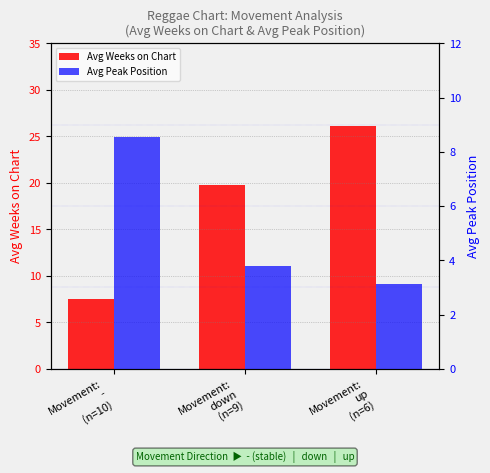

What is the minimum value for Avg Weeks on Chart?

7.5